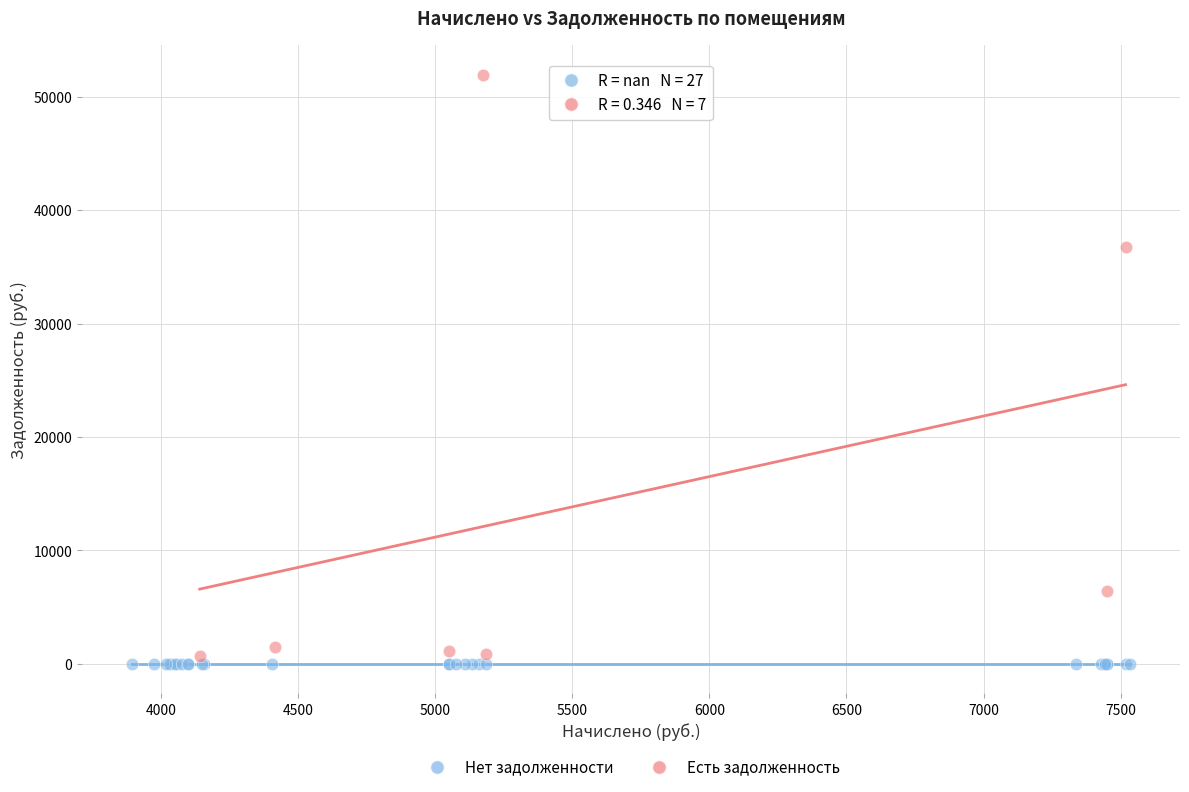

Which series reaches the maximum Y coordinate?

Есть задолженность